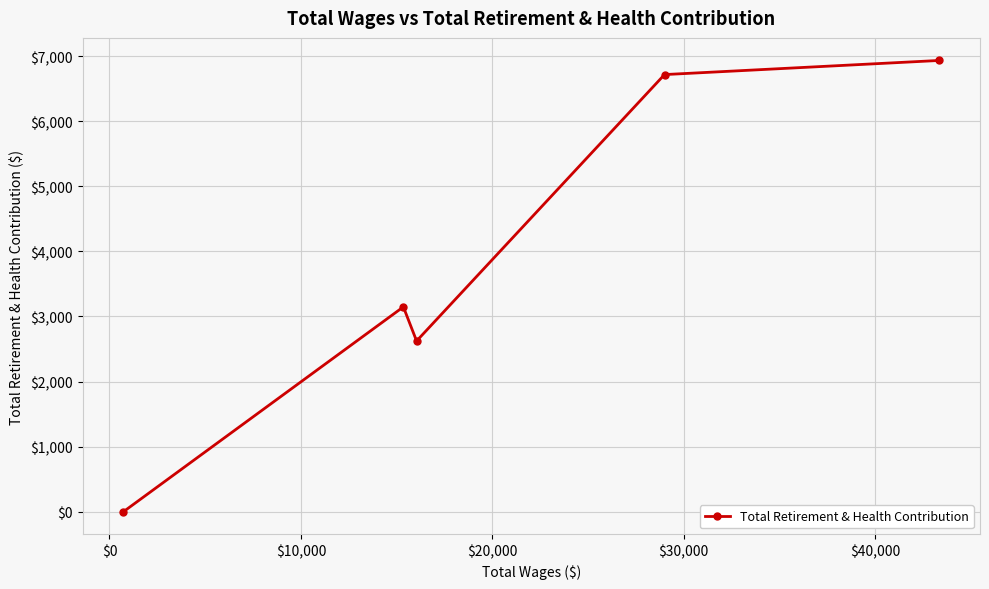

What is the sum of all values?

19417